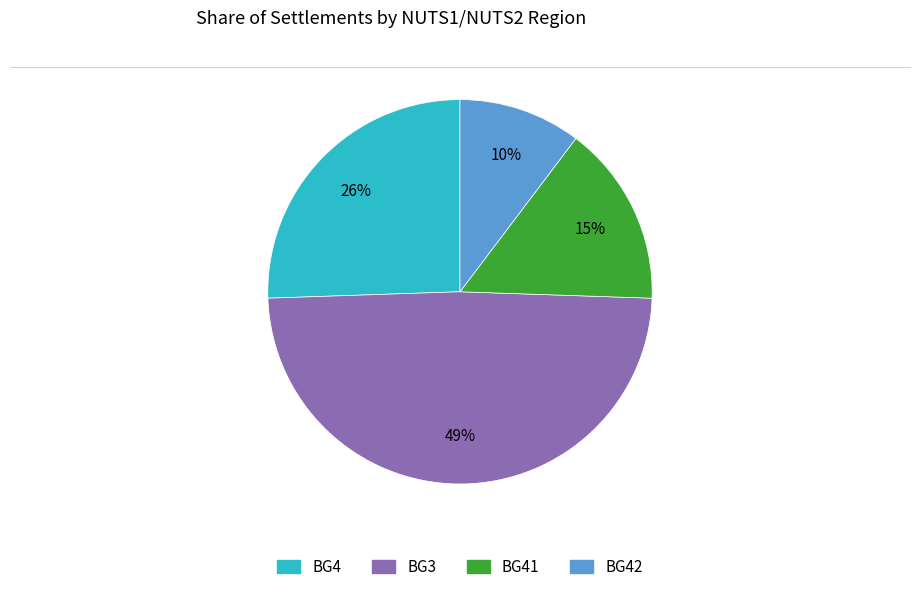

How many slices are in this pie chart?

4